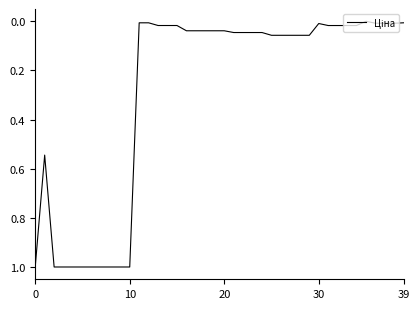

What is the difference between the maximum and minimum values?

1.0